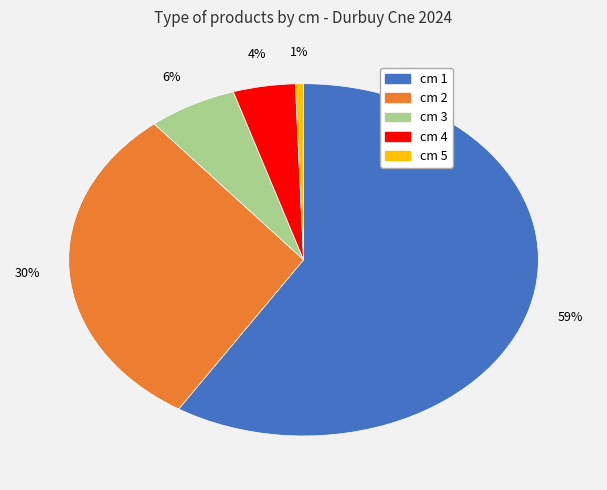

Is there any slice that represents more than half of the pie?

Yes